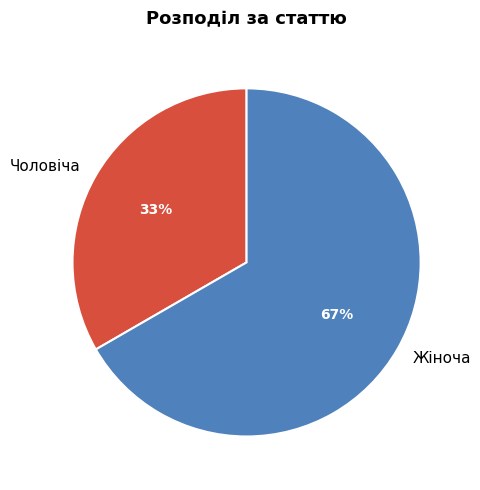

Which slice represents more than half of the pie?

Жіноча